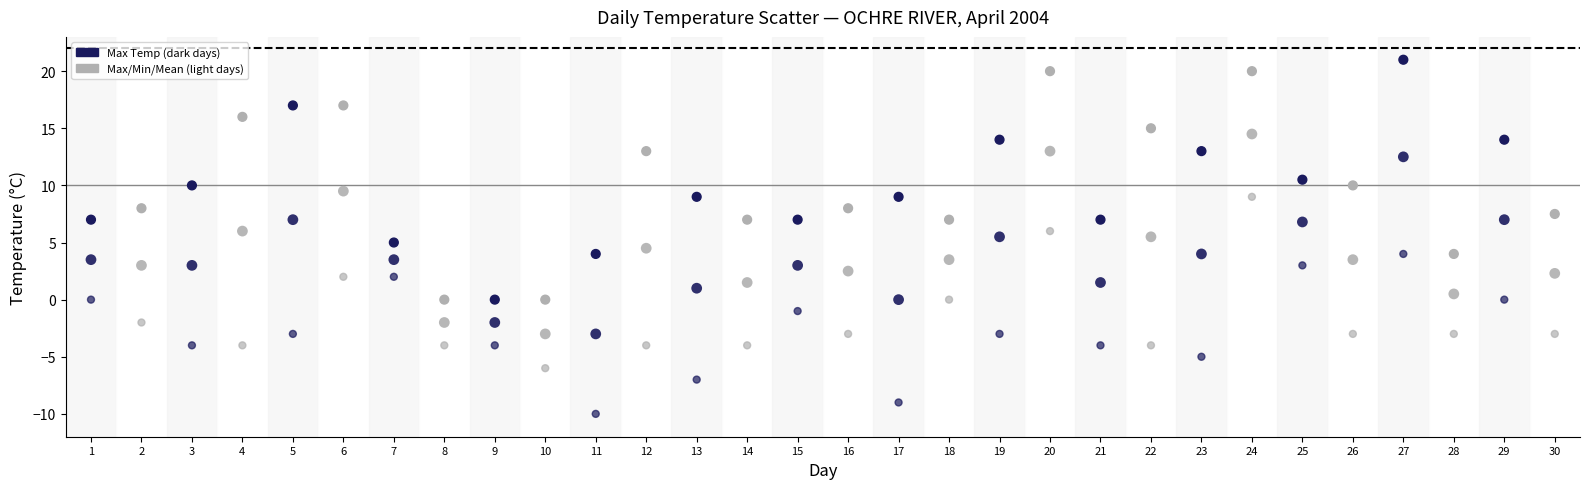

Count the number of points in this scatter plot.

90